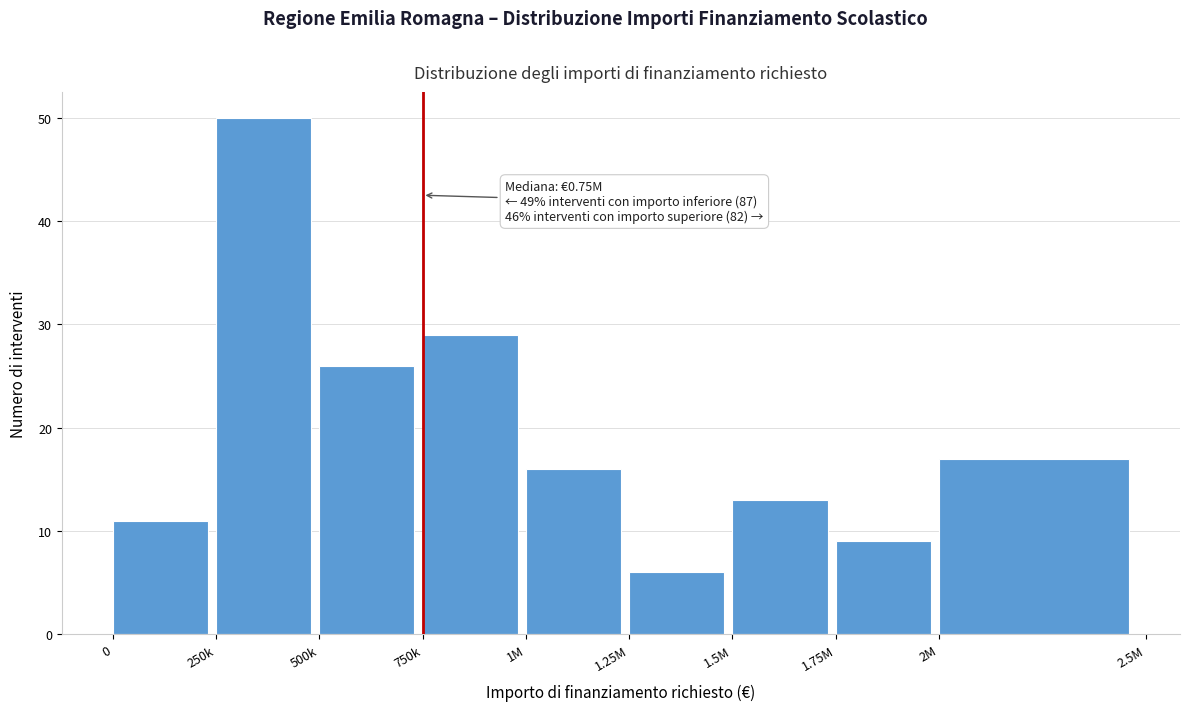

Reading left to right, extract all data points from this chart.

11	50	26	29	16	6	13	9	17